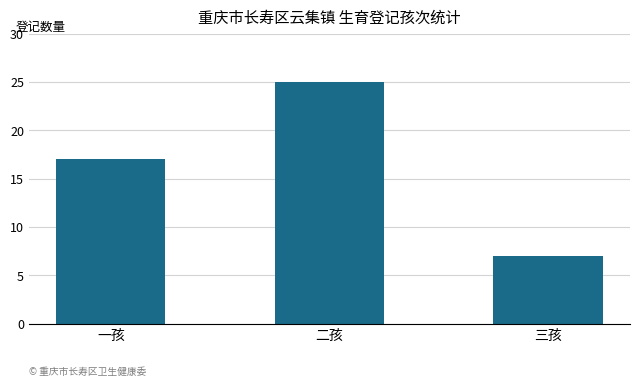

List the labels in order of value, smallest first.

三孩, 一孩, 二孩